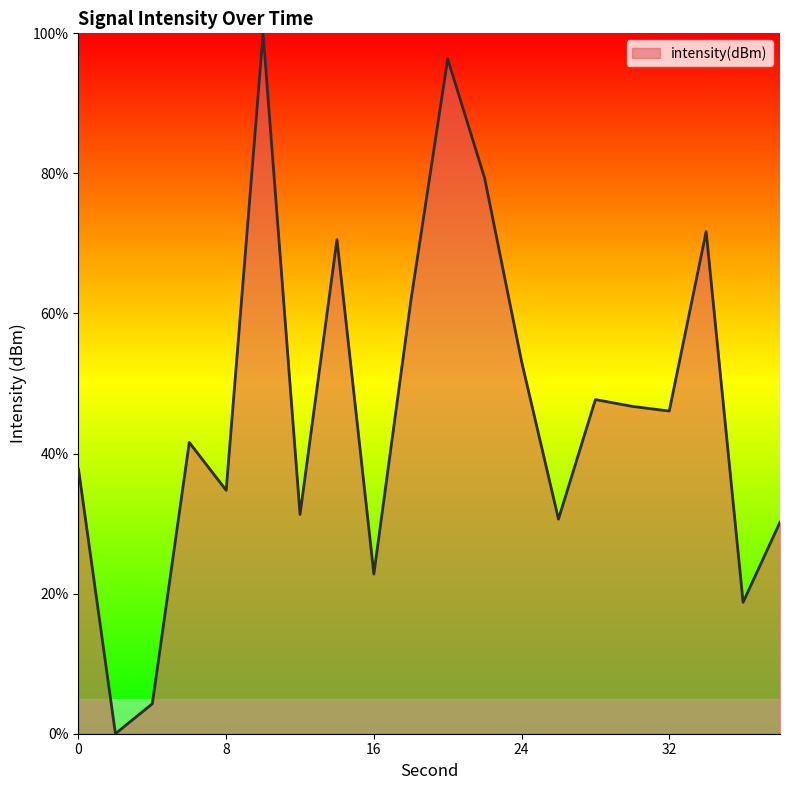

What is the maximum value shown in the chart?

100.0